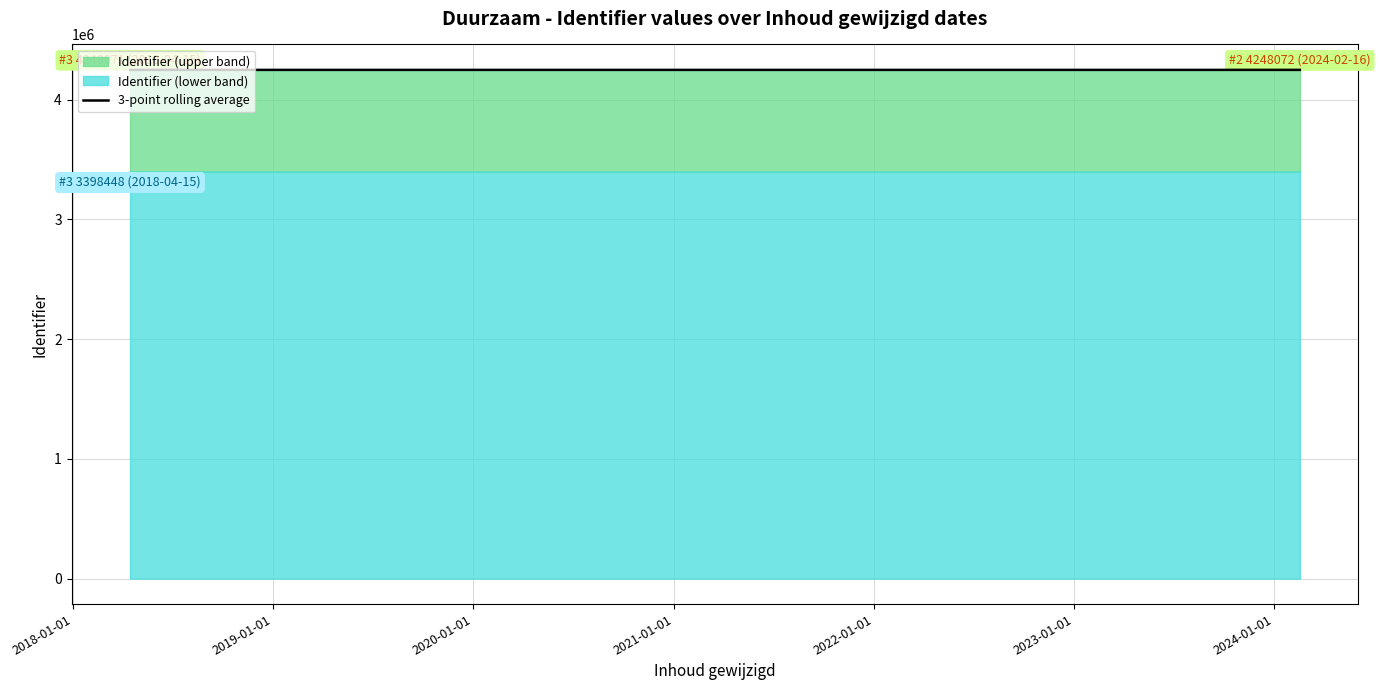

Reading left to right, extract all data points from this chart.

4248055.0	4248058.0	4248058.3	4248060.7	4248062.0	4248064.3	4248066.3	4248067.7	4248069.0	4248070.0	4248071.0	4248072.0